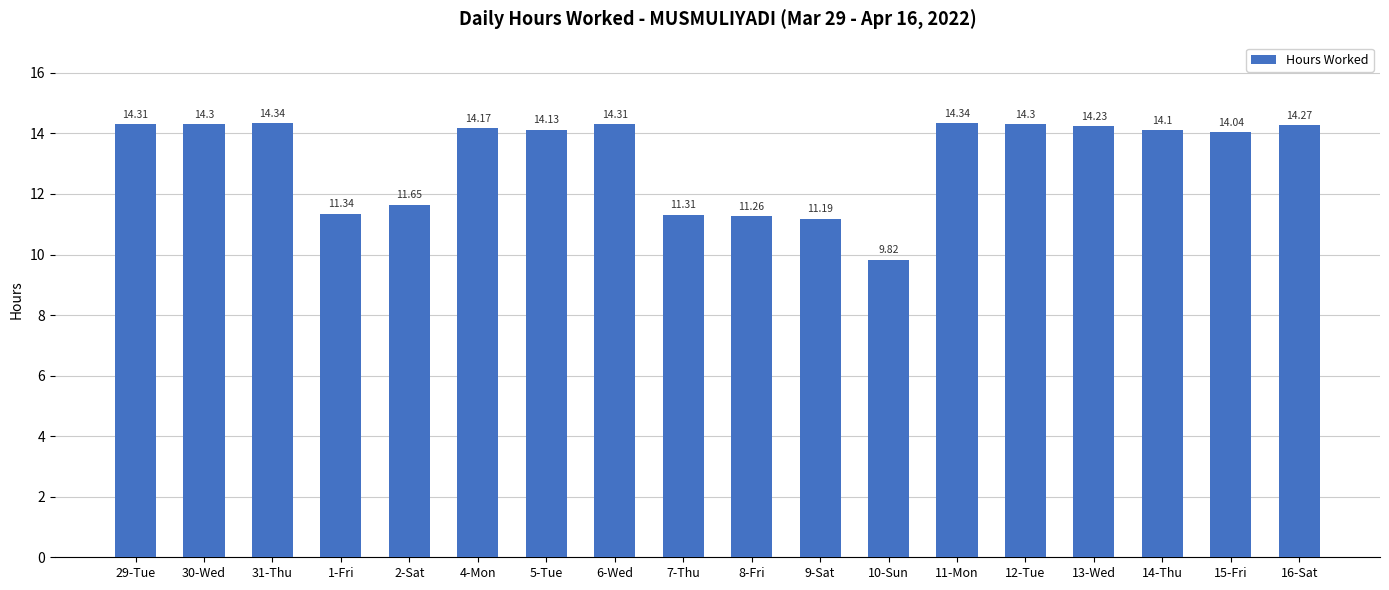

At which label does the data first exceed 14?

29-Tue